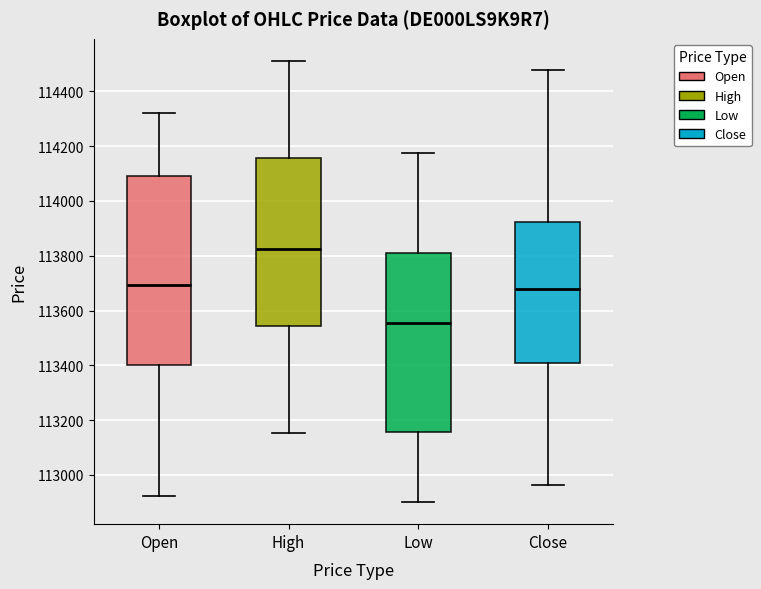

Reading left to right, read every box against the y-axis: the position of its median line, the range the box covers, and the ends of its whiskers. The values are not printed on the chart, so give them approximately, as read against the axis.

Open: median 113700, box 113400 to 114100, whiskers 112920 to 114320
High: median 113820, box 113540 to 114160, whiskers 113160 to 114520
Low: median 113560, box 113160 to 113800, whiskers 112900 to 114180
Close: median 113680, box 113400 to 113920, whiskers 112960 to 114480